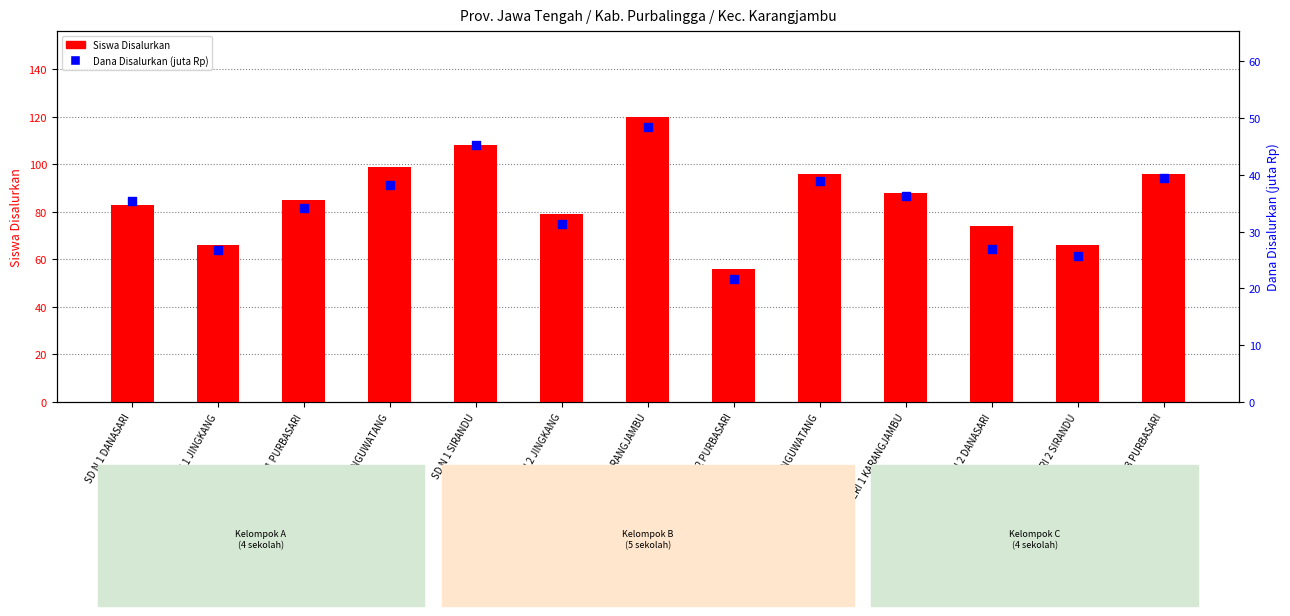

At how many categories does at least one series exceed 59?

12